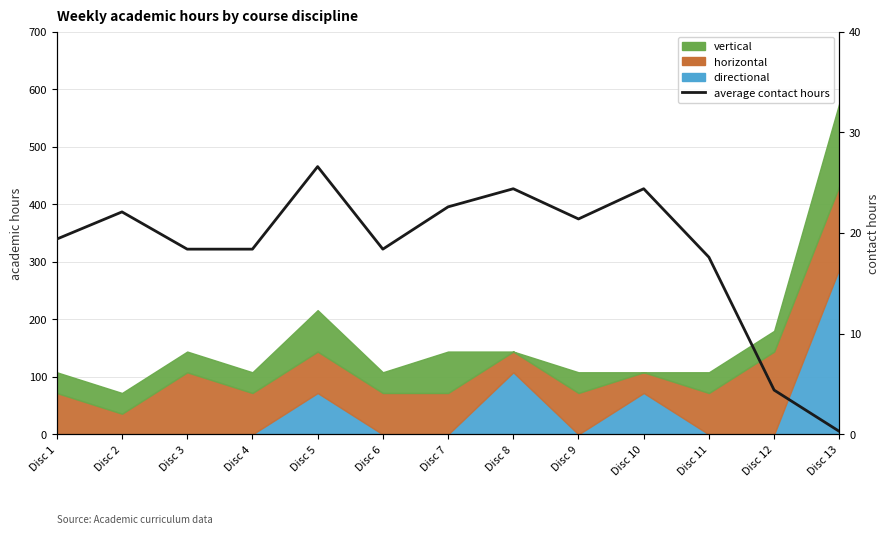

Count the number of values greater than 19.

7